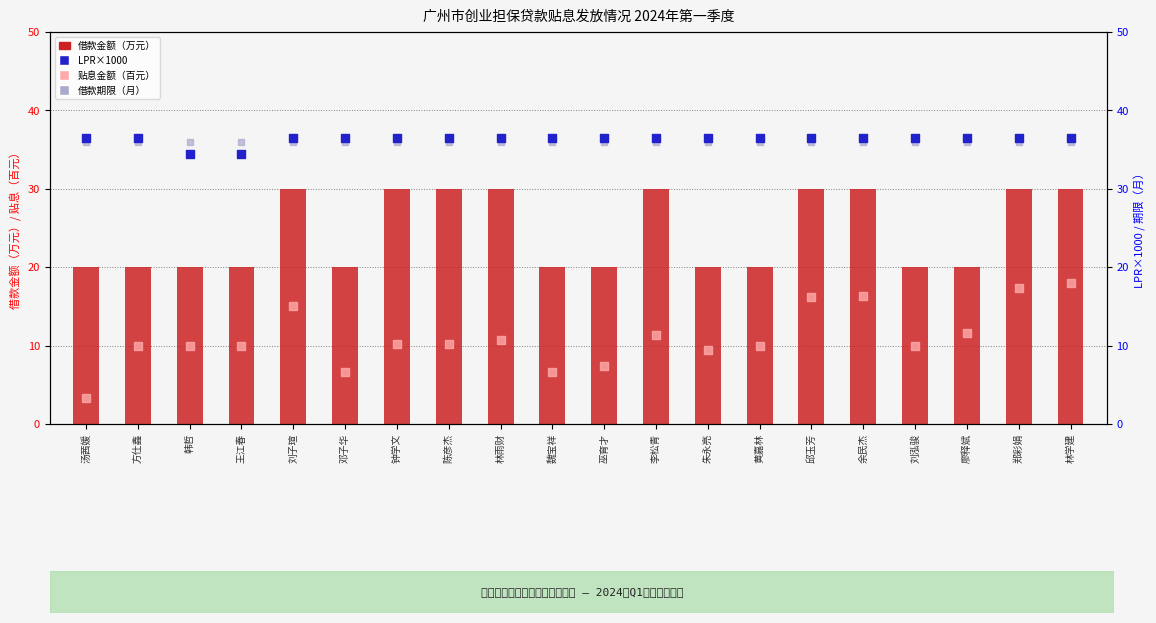

Which series has the largest total across all categories?

LPR×1000